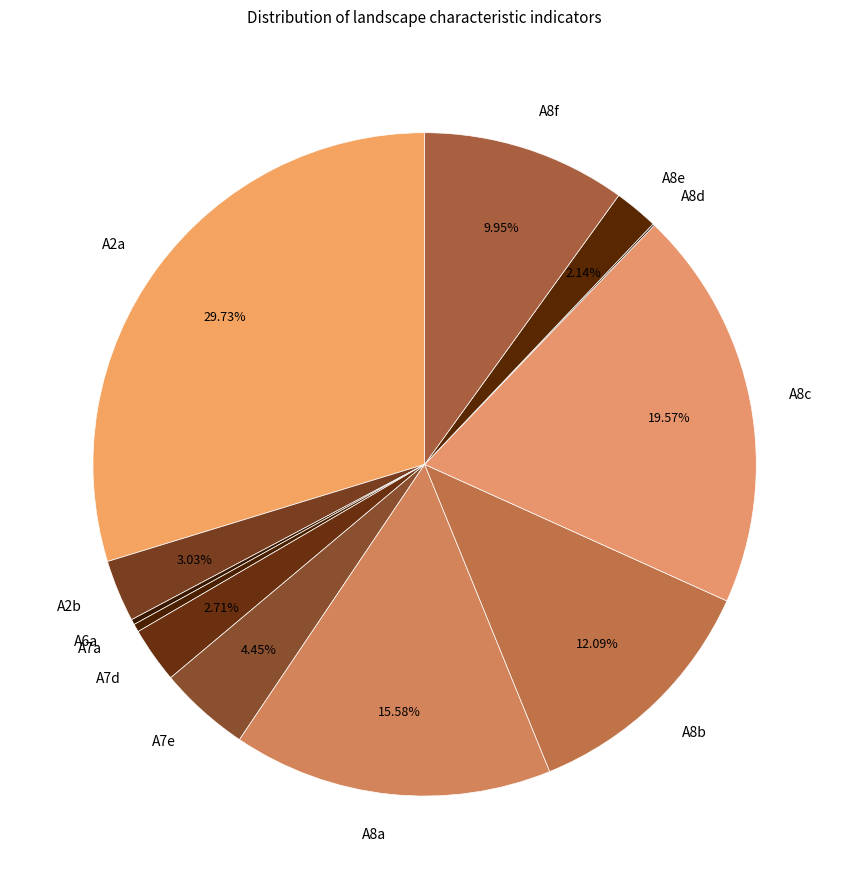

To the nearest percent, what is the difference between the A2a and A8a slice percentages?

14%